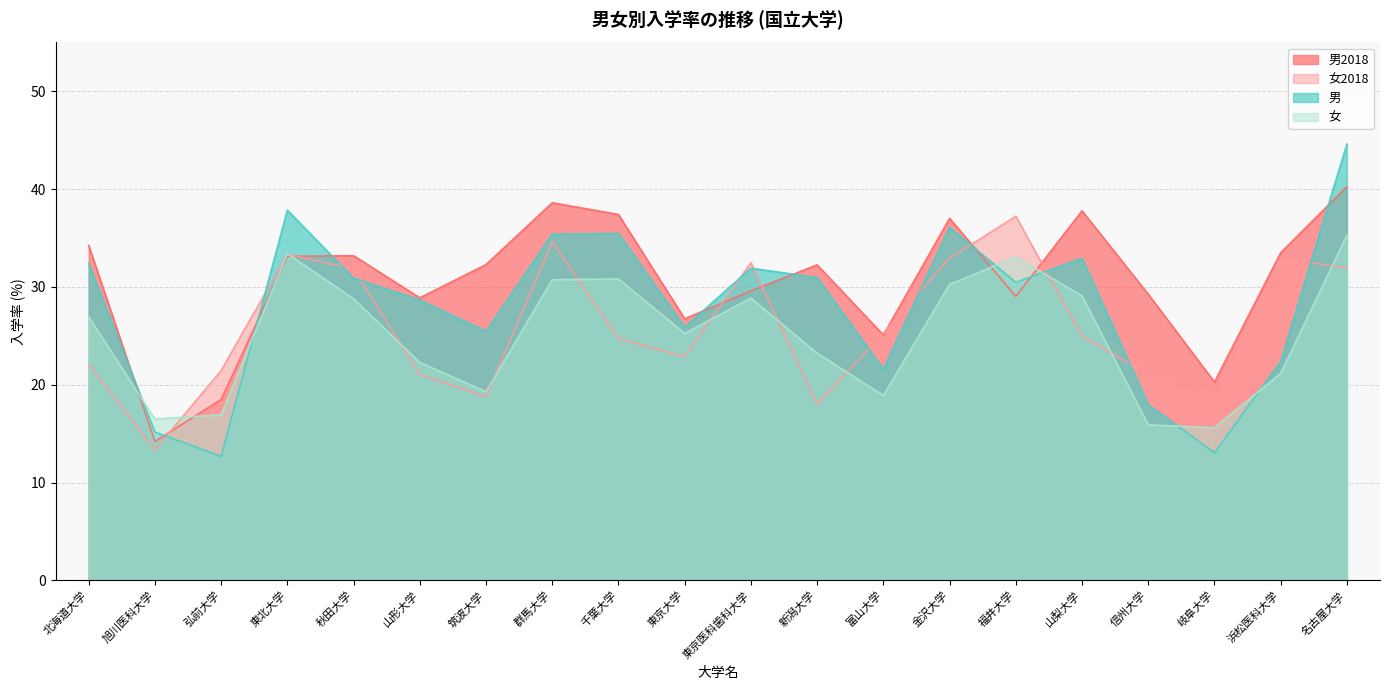

How many series are shown in this chart?

4